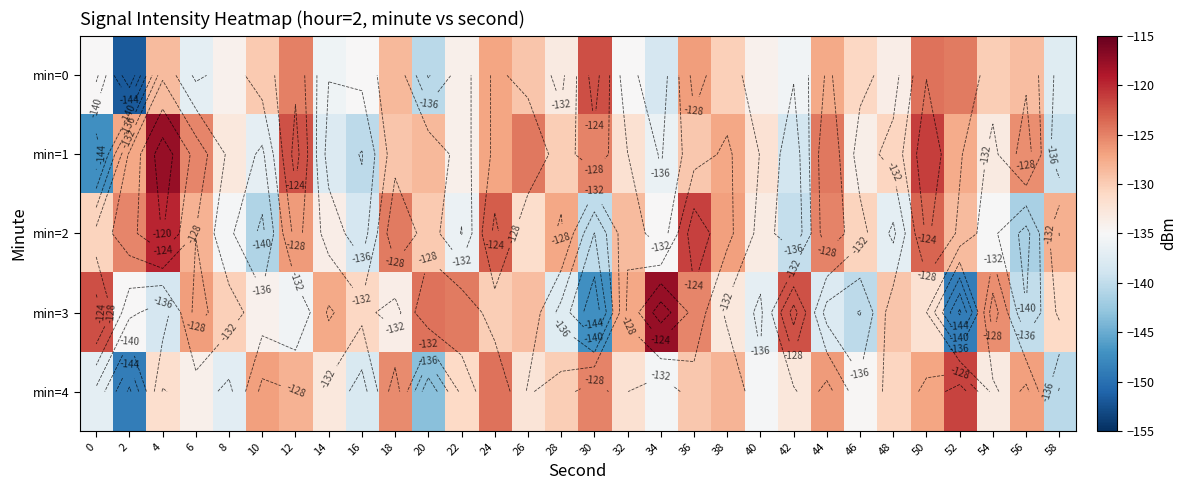

At which category is the sum across all series the highest?

50